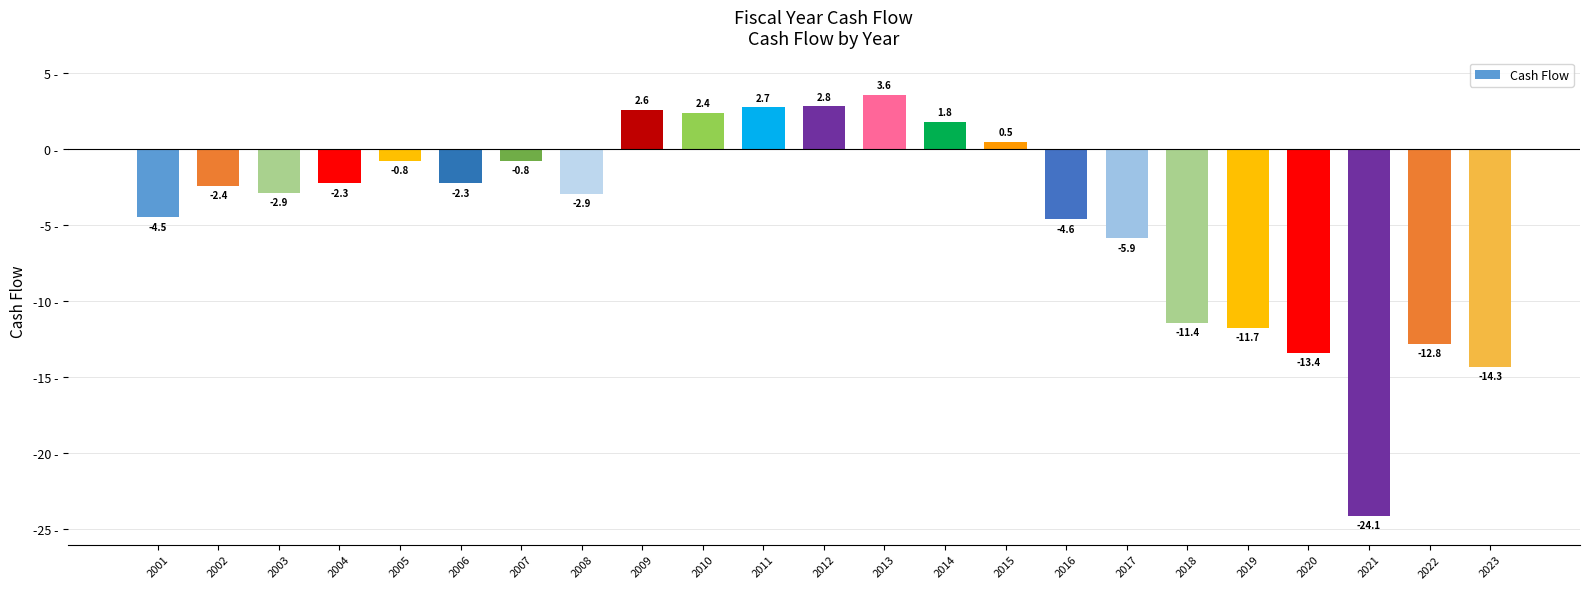

What is the maximum value shown in the chart?

3.6